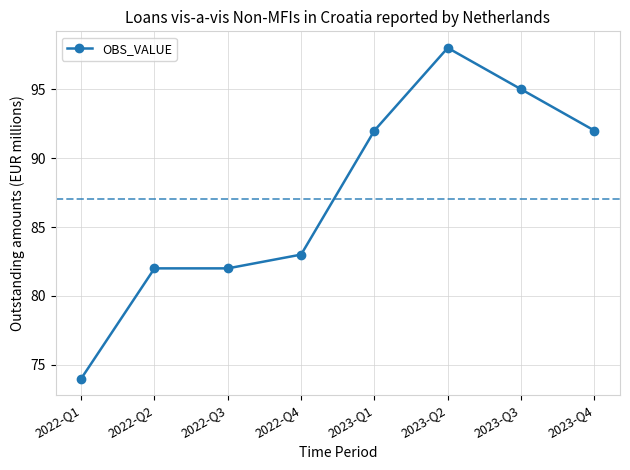

Reading left to right, extract all data points from this chart.

74	82	82	83	92	98	95	92